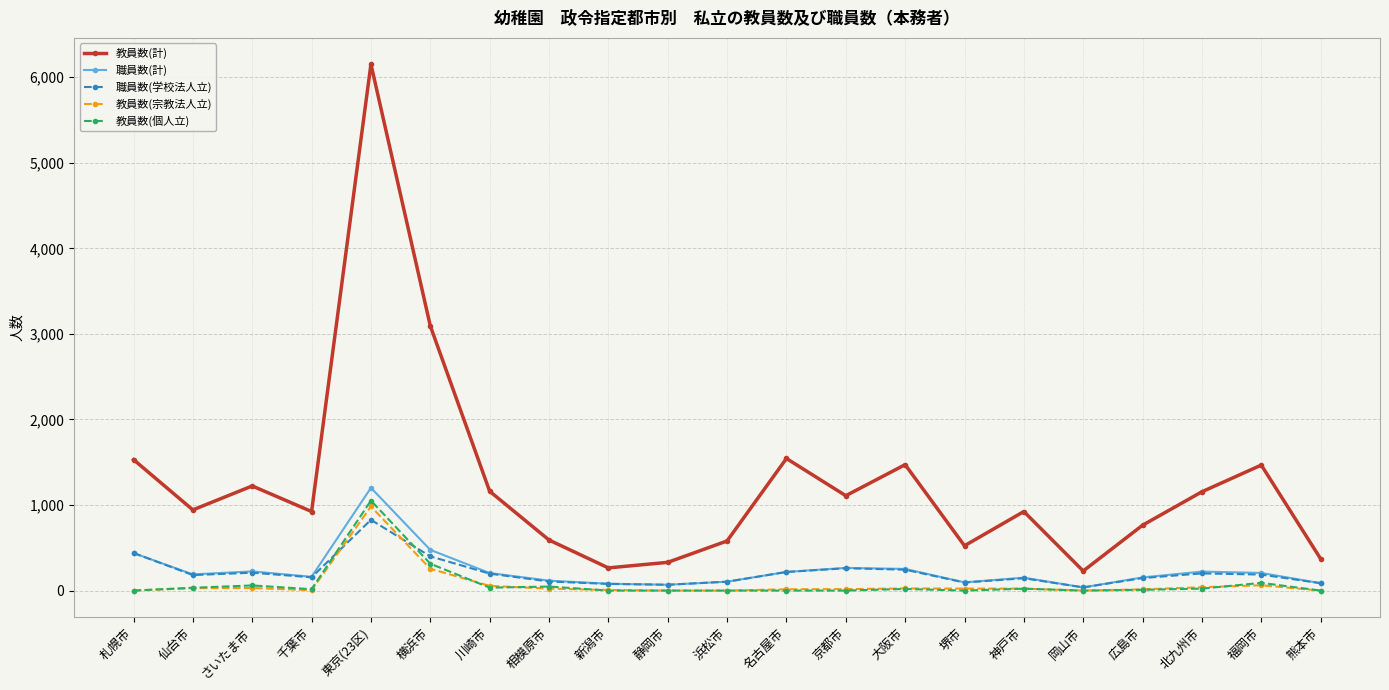

How many lines are shown in the chart?

5